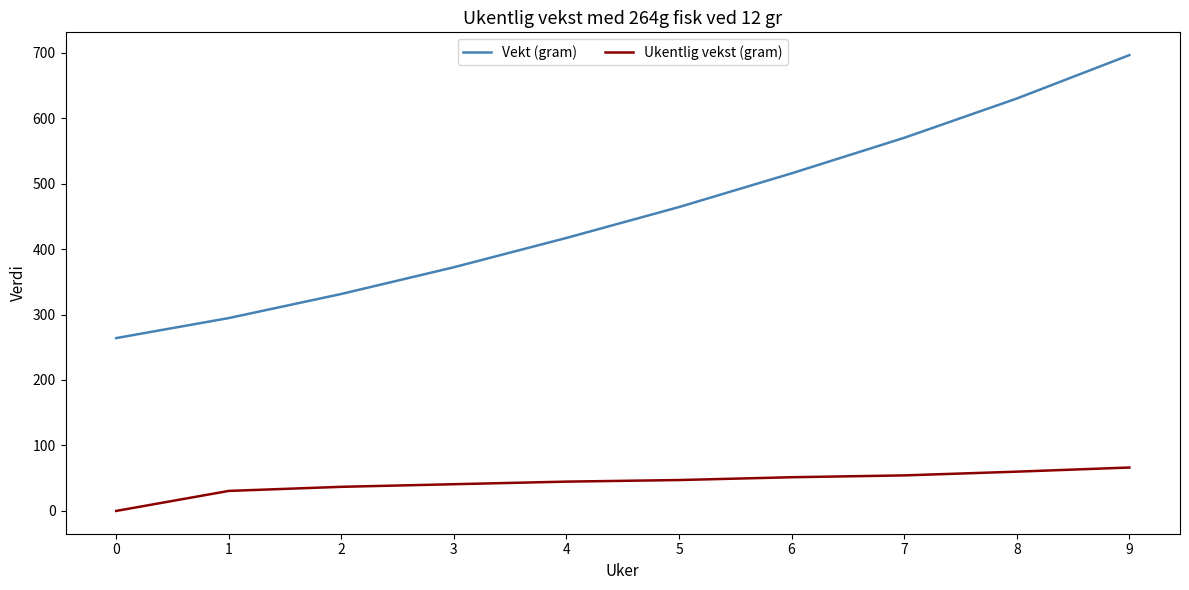

At how many categories does at least one series exceed 650?

1